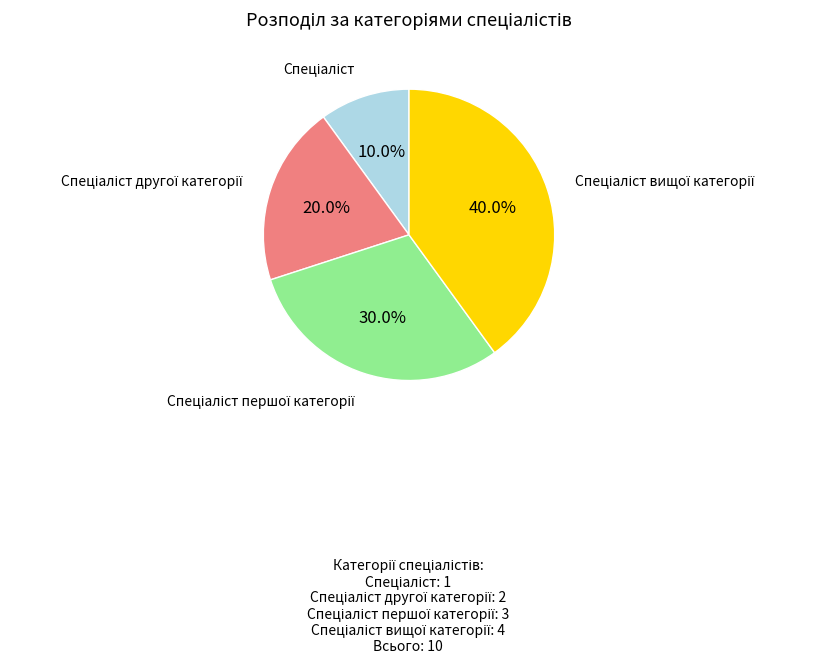

Is there any slice that represents more than half of the pie?

No